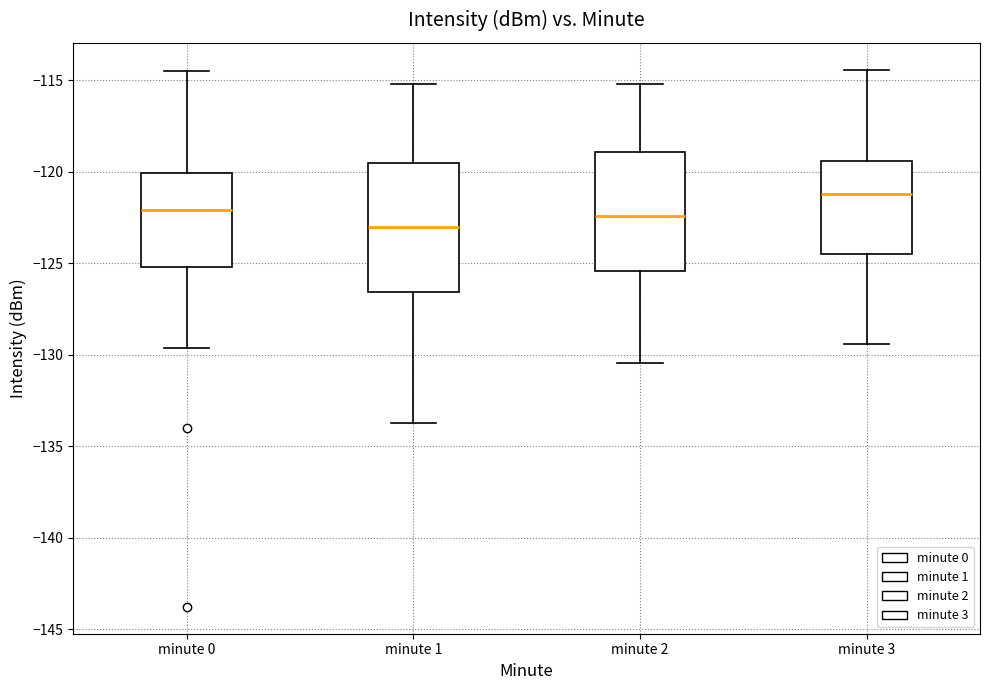

Reading left to right, transcribe this box plot: for each box, give where its median line is, the range the box spans, and where its two whiskers end, as read against the y-axis. The values are not printed on the chart, so give them approximately, as read against the axis.

minute 0: median -122.0, box -125.0 to -120.0, whiskers -129.5 to -114.5
minute 1: median -123.0, box -126.5 to -119.5, whiskers -134.0 to -115.0
minute 2: median -122.5, box -125.5 to -119.0, whiskers -130.5 to -115.0
minute 3: median -121.0, box -124.5 to -119.5, whiskers -129.5 to -114.5